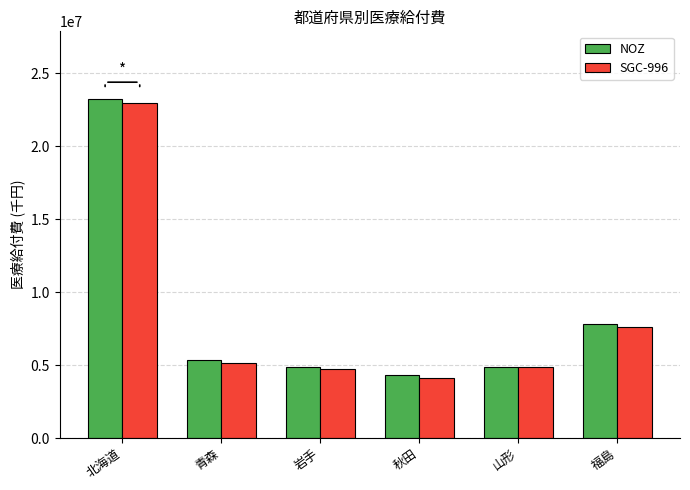

Which series has the widest spread of values?

NOZ